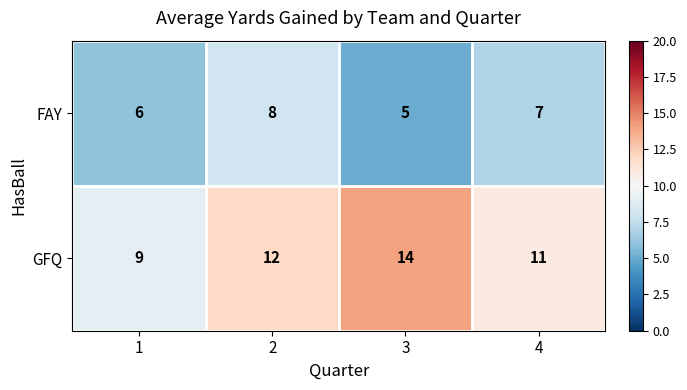

At which category is the sum across all series the highest?

2